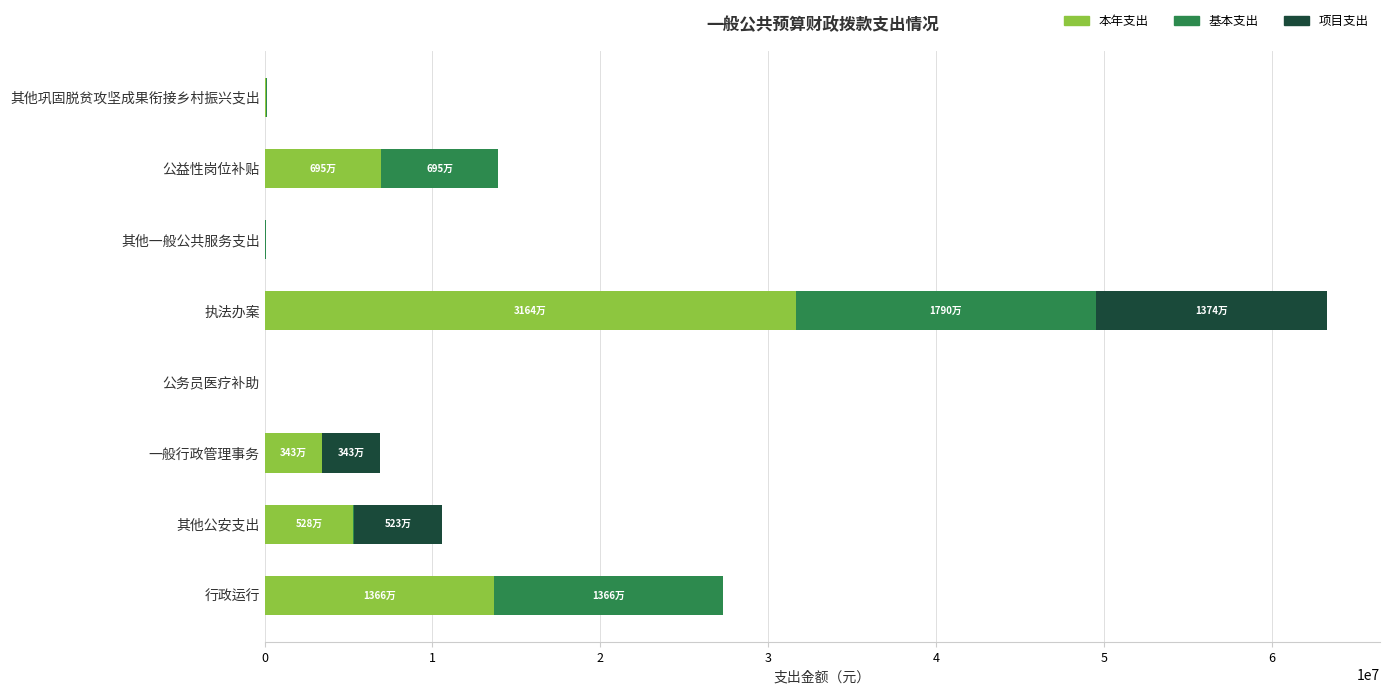

Which category has the highest value in the 本年支出 series?

执法办案